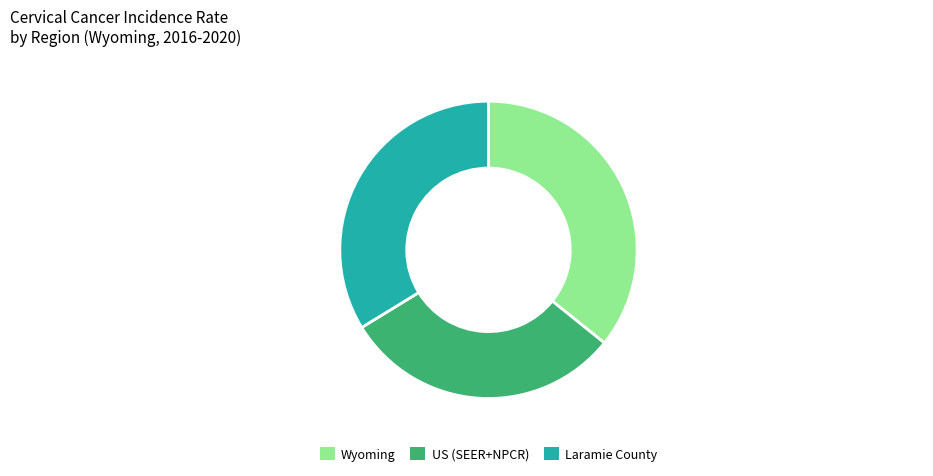

What is the ratio of the value at US (SEER+NPCR) to the value at Laramie County?

0.9